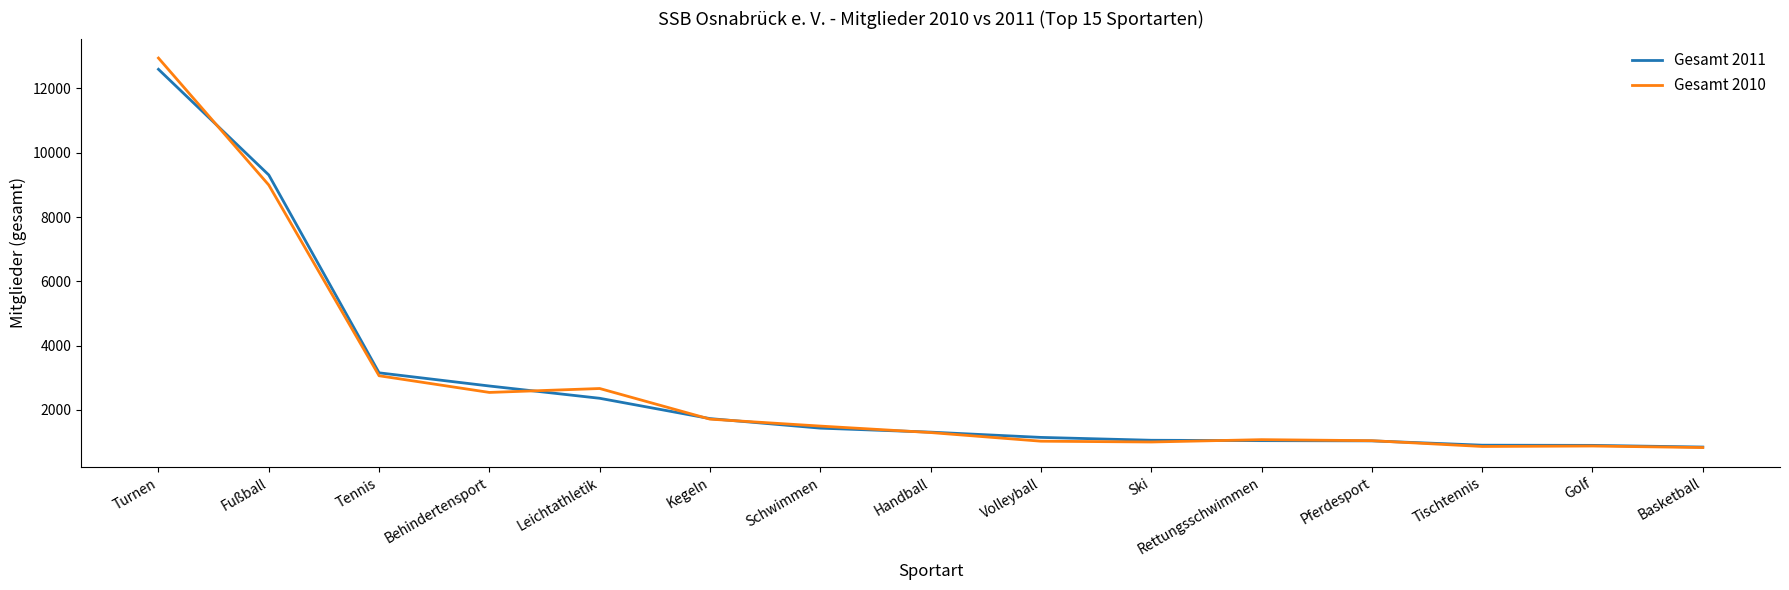

Which series has the widest spread of values?

Gesamt 2010